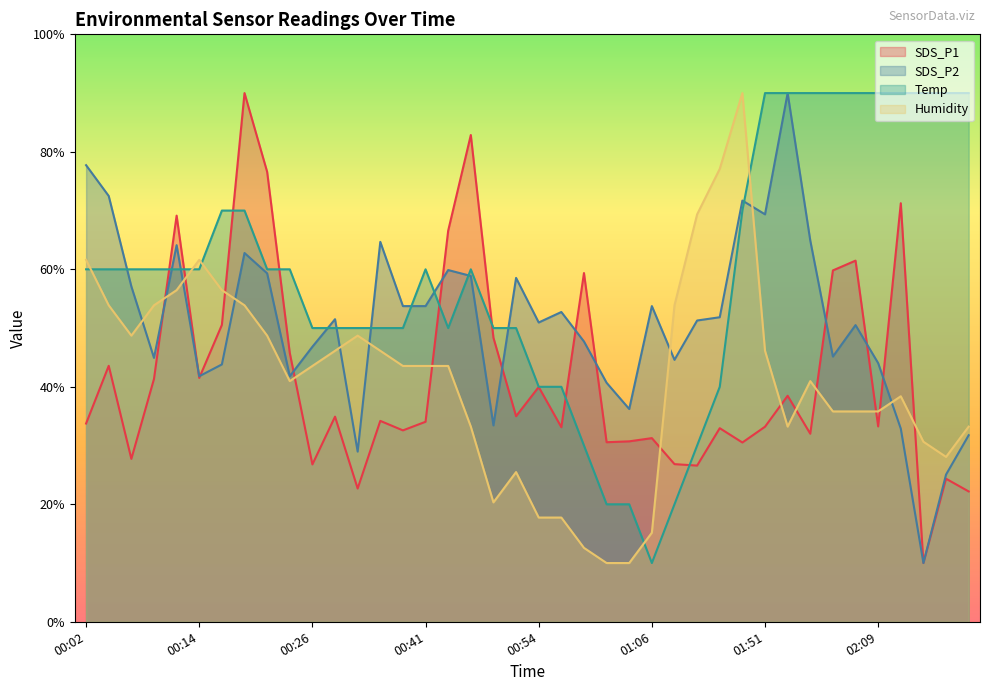

Reading left to right, what are all the values shown in this chart?

SDS_P1: 33.7	43.6	27.7	41.3	69.1	41.5	50.5	90.0	76.6	45.8	26.8	34.9	22.7	34.2	32.6	34.0	66.6	82.9	48.3	35.0	40.0	33.1	59.4	30.6	30.7	31.3	26.8	26.6	33.0	30.5	33.2	38.5	32.0	59.8	61.5	33.3	71.2	10.0	24.3	22.2
SDS_P2: 77.7	72.5	57.1	44.9	64.1	41.8	43.8	62.8	59.3	41.8	46.8	51.5	29.0	64.7	53.7	53.7	59.9	58.9	33.4	58.5	50.9	52.7	47.7	40.7	36.2	53.7	44.6	51.3	51.8	71.7	69.4	90.0	64.9	45.1	50.5	44.0	32.9	10.0	25.1	31.8
Temp: 60.0	60.0	60.0	60.0	60.0	60.0	70.0	70.0	60.0	60.0	50.0	50.0	50.0	50.0	50.0	60.0	50.0	60.0	50.0	50.0	40.0	40.0	30.0	20.0	20.0	10.0	20.0	30.0	40.0	70.0	90.0	90.0	90.0	90.0	90.0	90.0	90.0	90.0	90.0	90.0
Humidity: 61.6	53.9	48.7	53.9	56.5	61.6	56.5	53.9	48.7	41.0	43.5	46.1	48.7	46.1	43.5	43.5	43.5	33.2	20.3	25.5	17.7	17.7	12.6	10.0	10.0	15.2	53.9	69.4	77.1	90.0	46.1	33.2	41.0	35.8	35.8	35.8	38.4	30.6	28.1	33.2